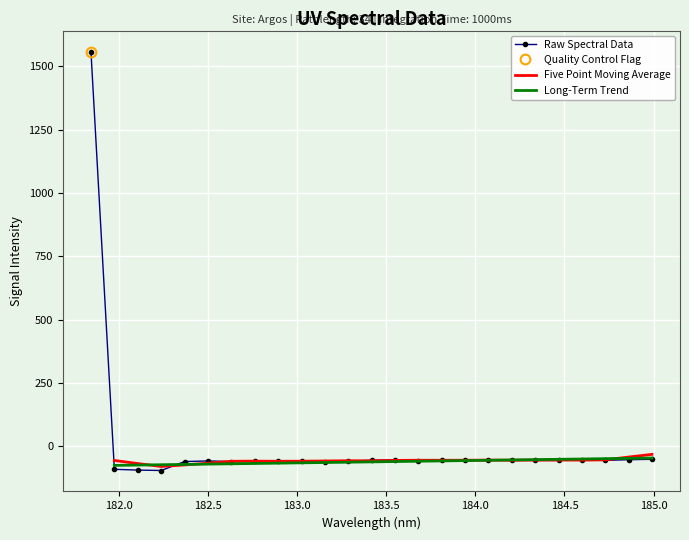

Reading left to right, extract all data points from this chart.

1558.3	-91.1	-94.1	-95.8	-60.5	-57.9	-60.7	-59.5	-58.4	-57.5	-60.3	-59.4	-55.4	-53.6	-58.8	-52.7	-55.9	-56.2	-52.5	-56.1	-55.9	-52.9	-55.7	-53.2	-51.6